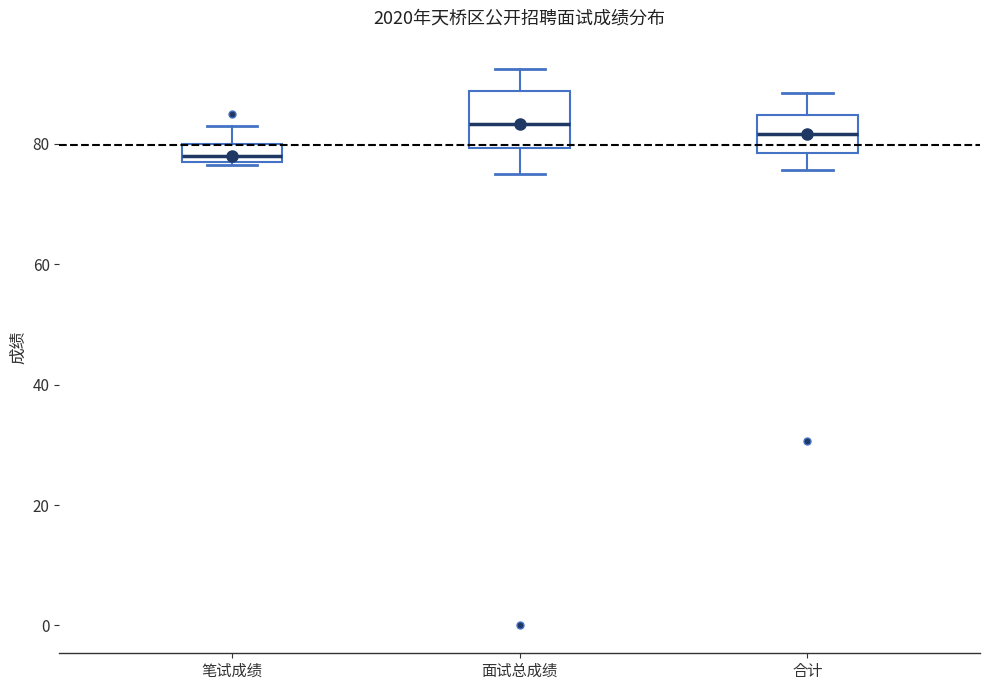

Reading left to right, transcribe this box plot: for each box, give where its median line is, the range the box spans, and where its two whiskers end, as read against the y-axis. The values are not printed on the chart, so give them approximately, as read against the axis.

笔试成绩: median 78 (just above the box's lower edge), box 78 to 80, whiskers 76 to 84
面试总成绩: median 84, box 80 to 88, whiskers 76 to 92
合计: median 82, box 78 to 84, whiskers 76 to 88